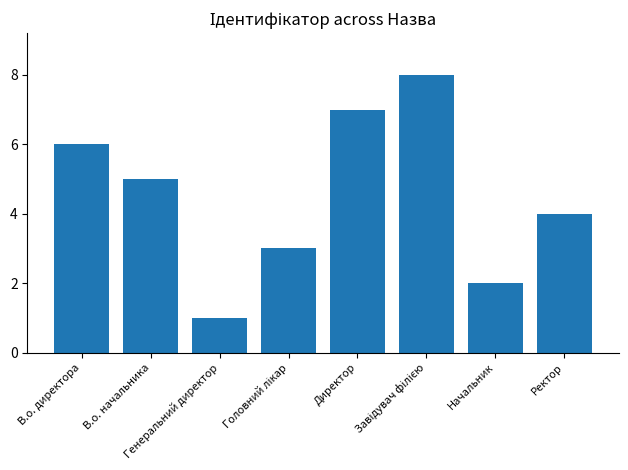

Reading left to right, what are all the values shown in this chart?

6	5	1	3	7	8	2	4